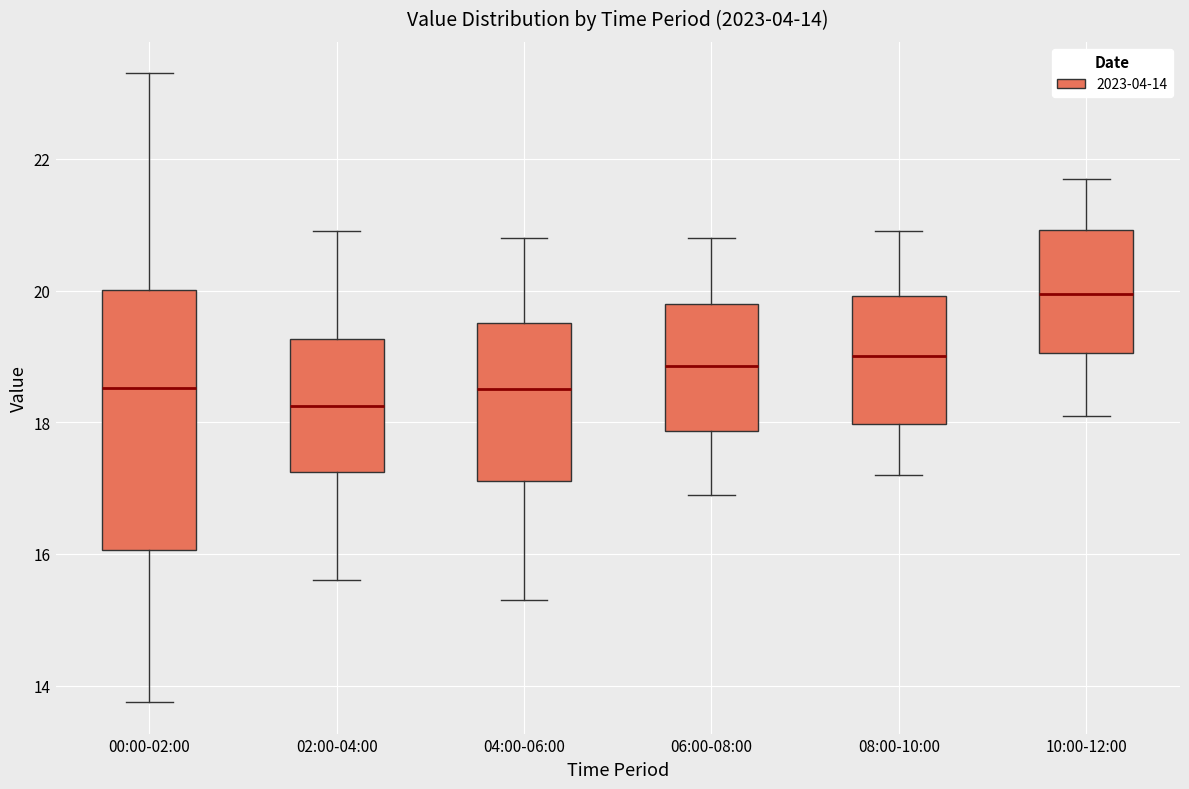

Which box's median line is the lowest?

02:00-04:00